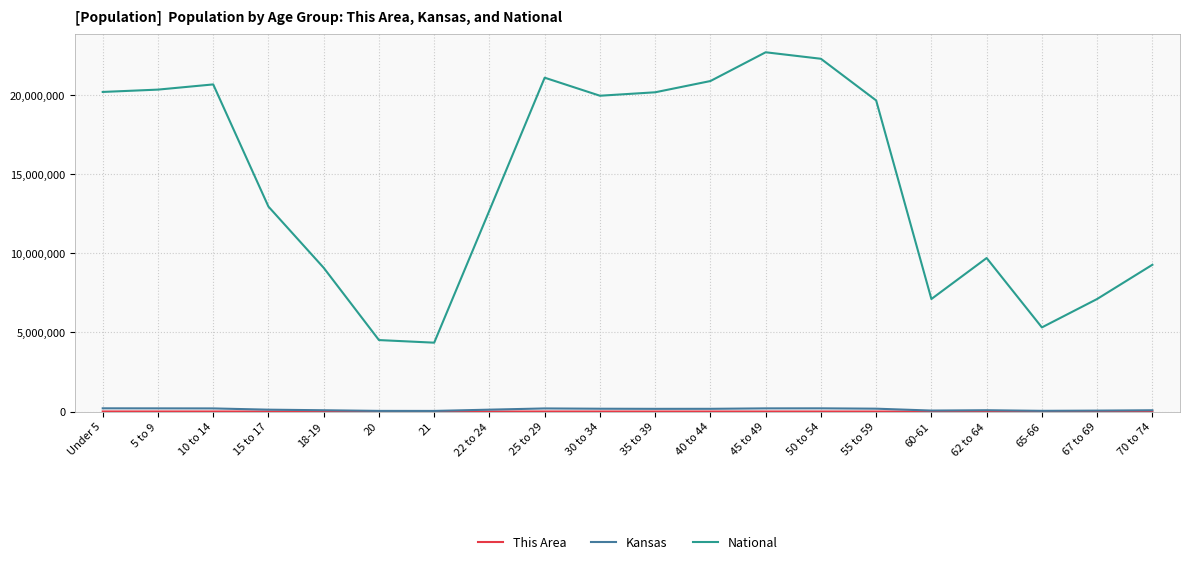

What is the greatest value displayed?

22708591